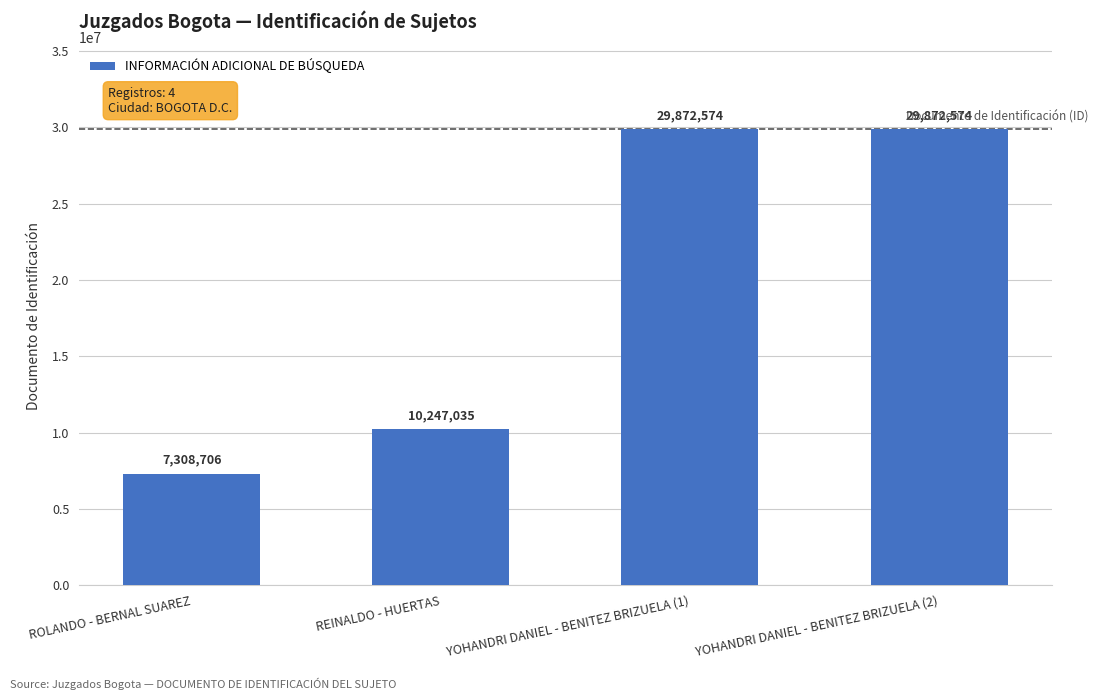

What is the label of the 4th bar from the right?

ROLANDO - BERNAL SUAREZ